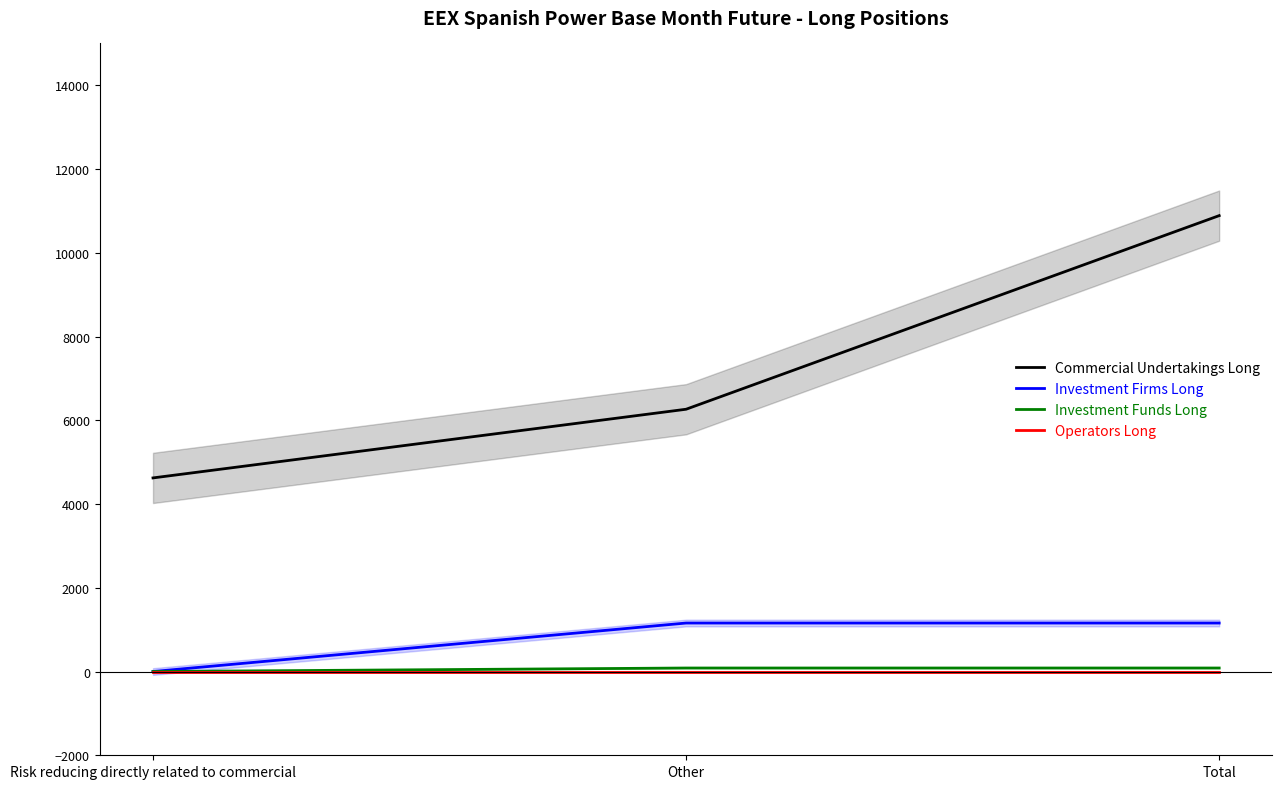

Reading left to right, list all the values displayed in this chart.

Commercial Undertakings Long: 4624.0	6264.0	10888.0
Investment Firms Long: 0.0	1158.3	1158.3
Investment Funds Long: 0.0	84.0	84.0
Operators Long: 0.0	0.0	0.0